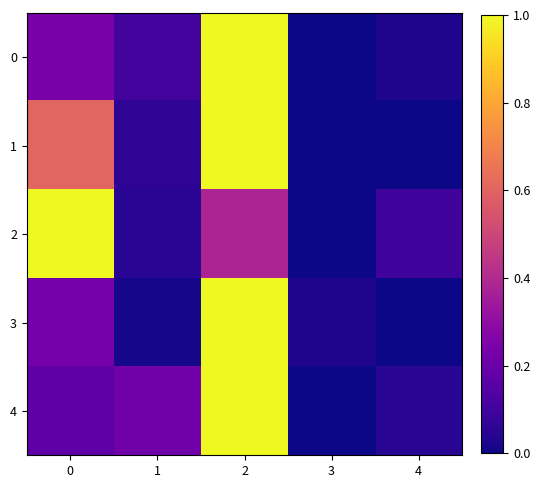

At how many categories does at least one series exceed 0?

5